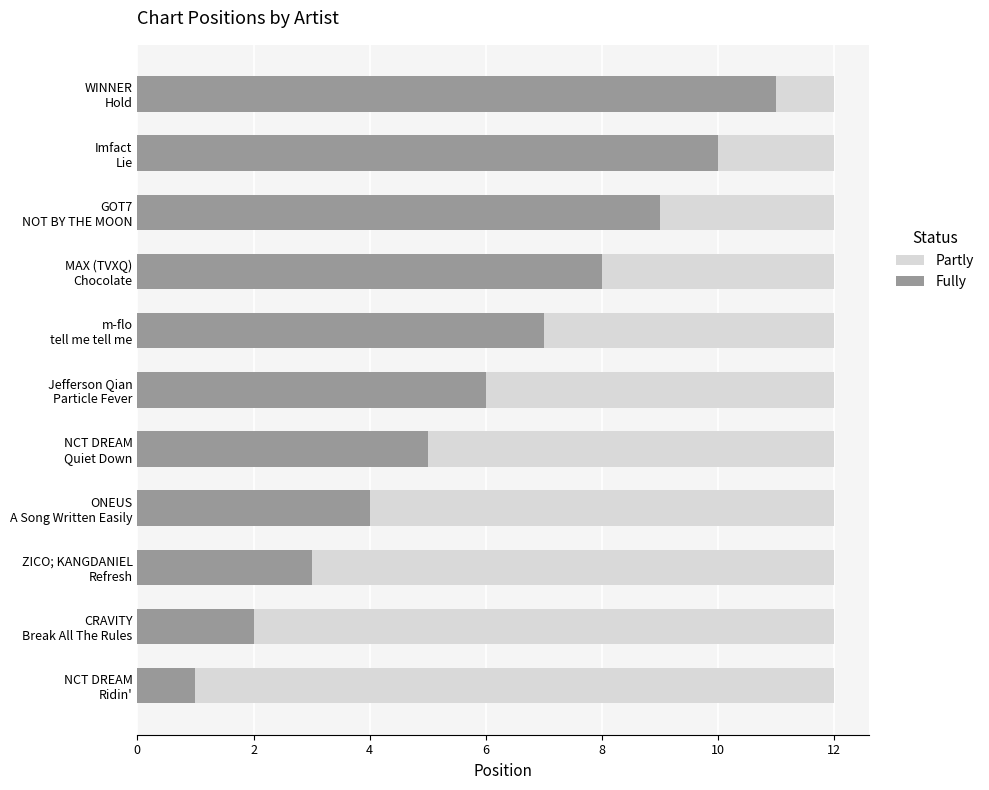

At 6, list the series in order from largest to smallest.

Fully, Partly